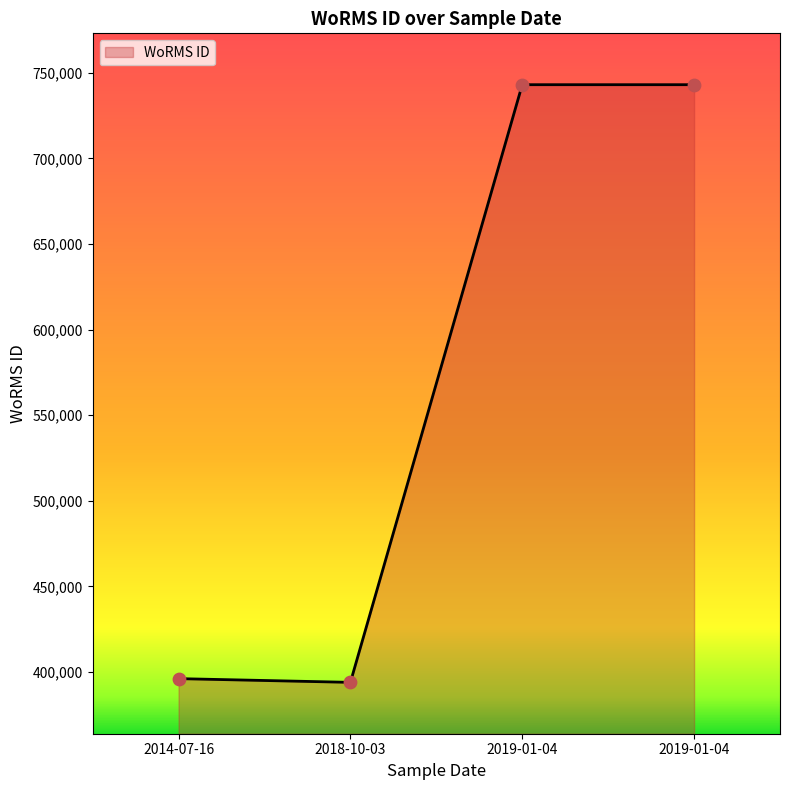

How many values are below 743068?

2